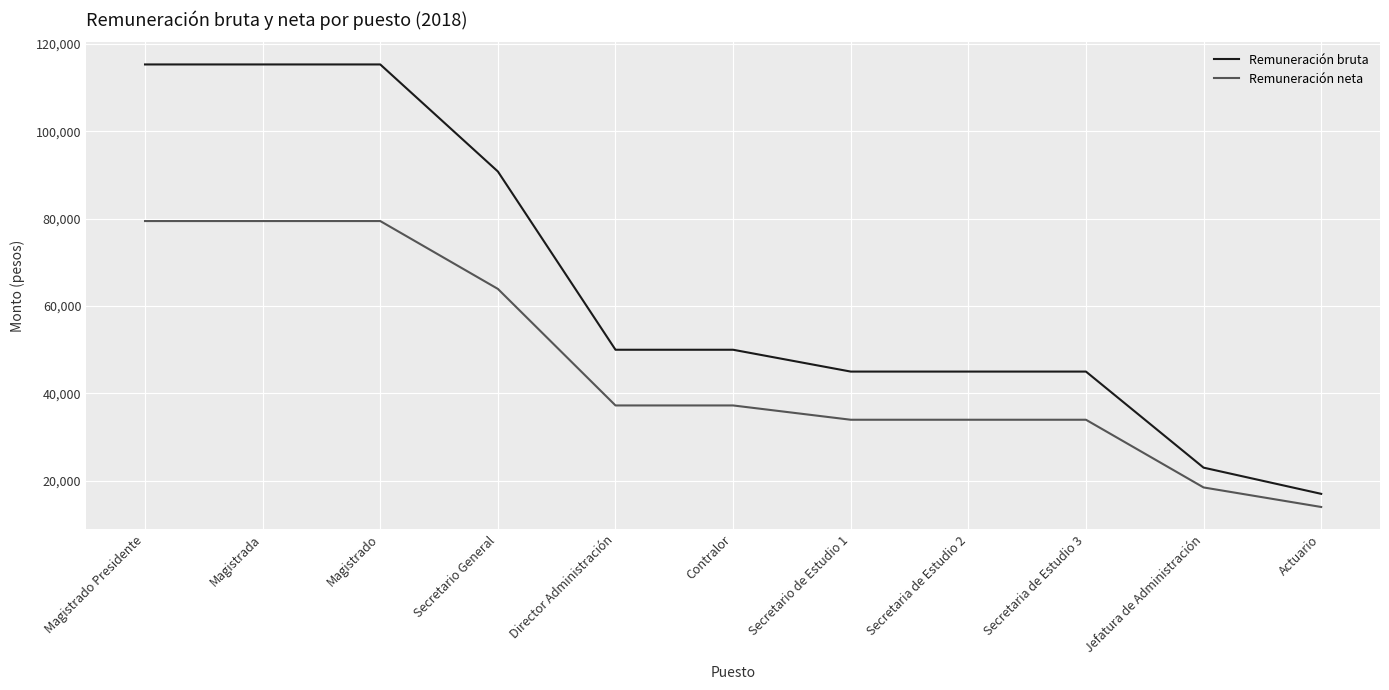

Which series has the largest total across all categories?

Remuneración bruta